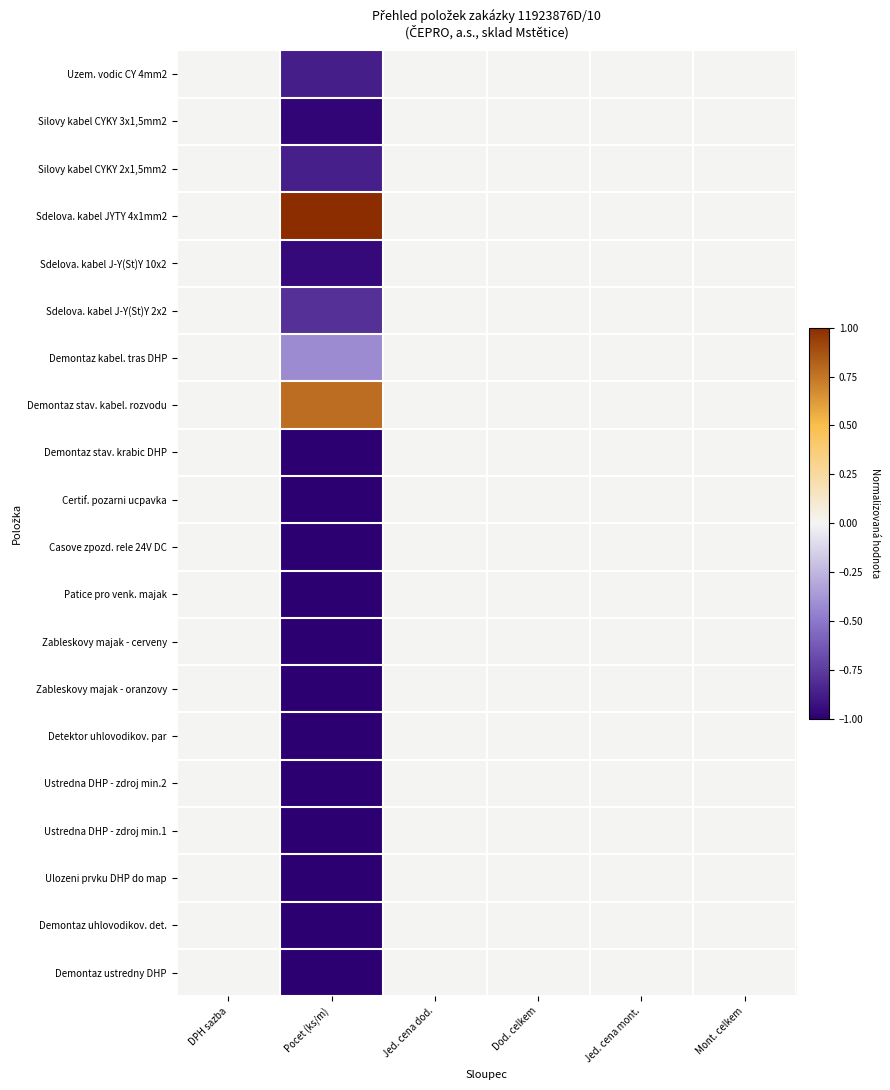

What is the smallest value displayed?

-1.0